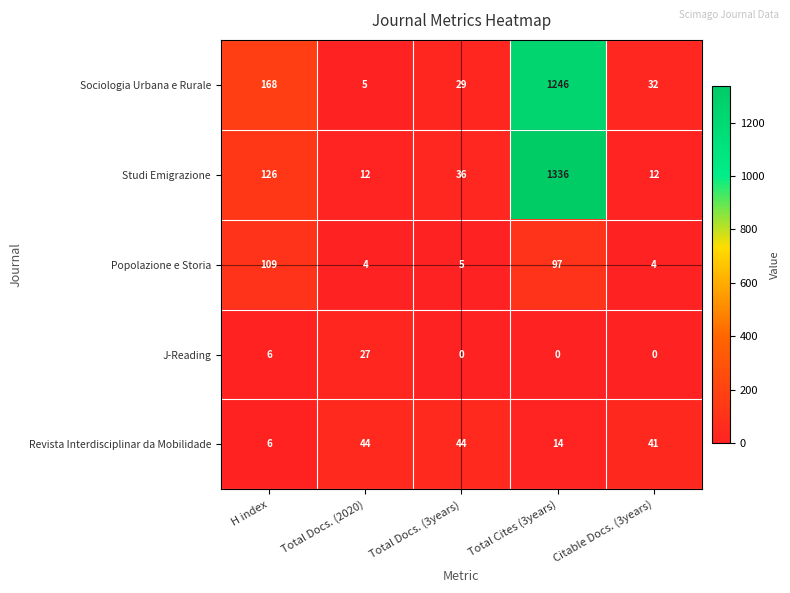

What is the difference between the maximum and minimum values in the J-Reading series?

27